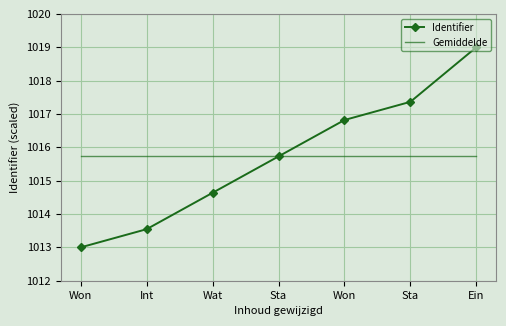

What are all the series names shown in the legend?

Identifier, Gemiddelde